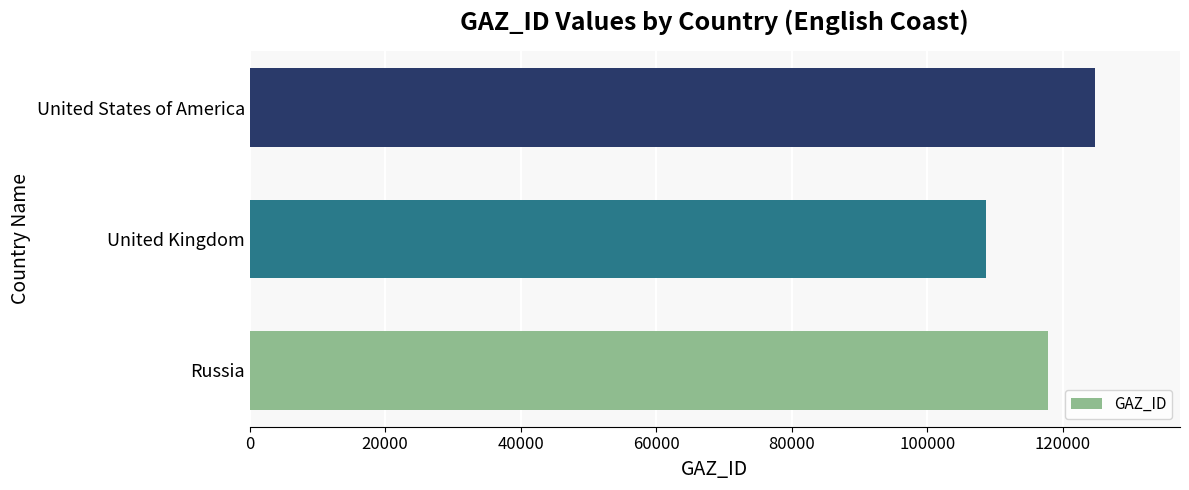

What is the approximate value at United States of America, to the nearest 10?

124840